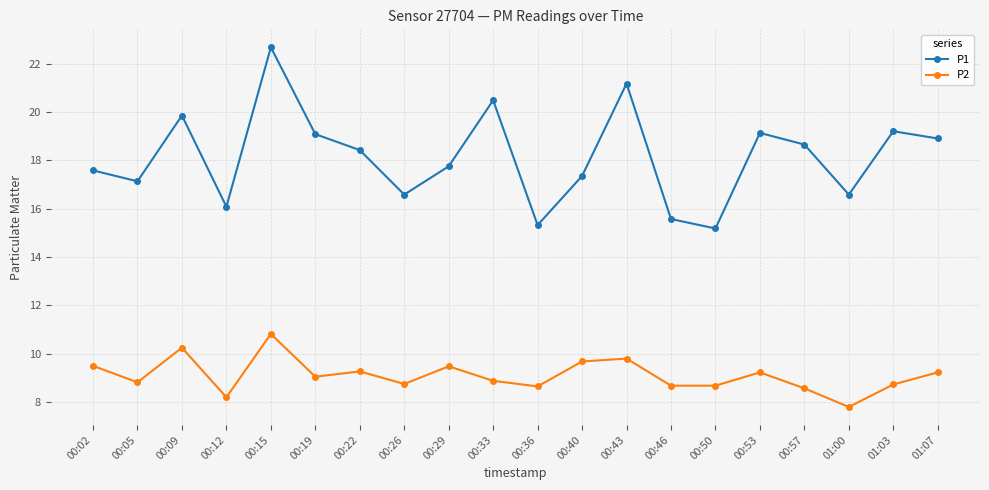

True or false: P1 has a value of 4.3 at 00:40.

False